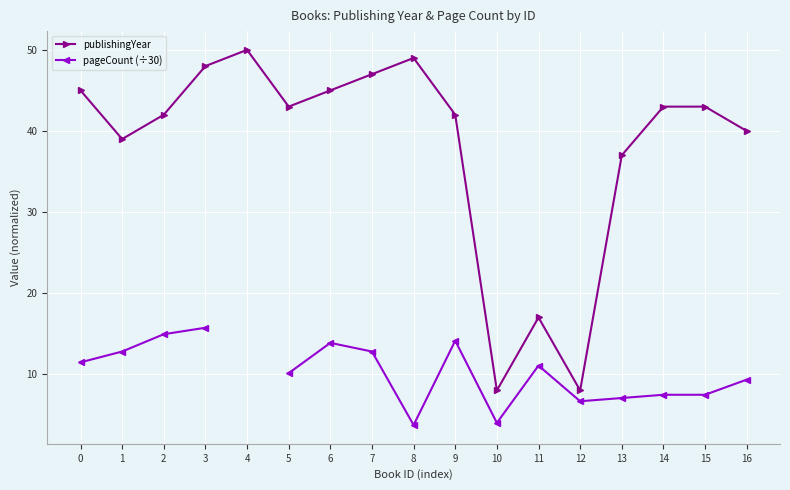

Is it true that pageCount (÷30) equals 14.9 at 2?

True